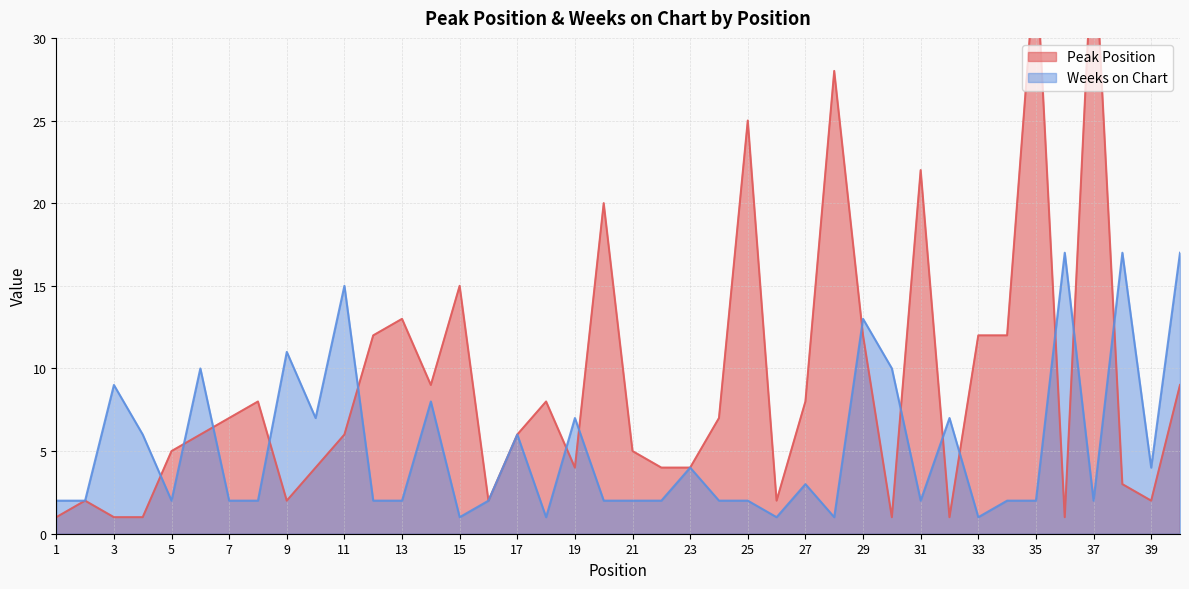

What is the sum of the Weeks on Chart values at 22 and 11?

17